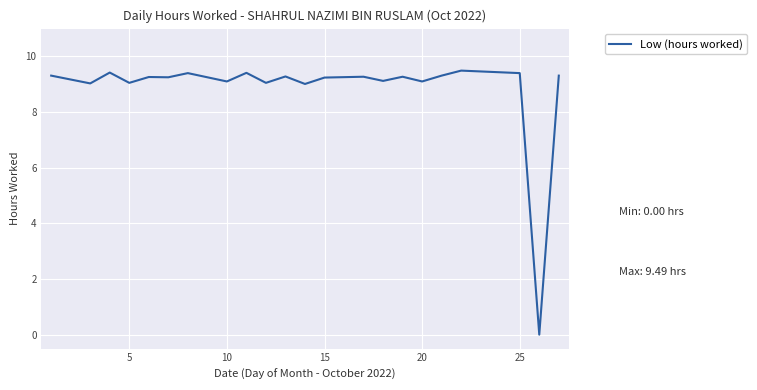

What is the difference between the maximum and minimum values?

9.5